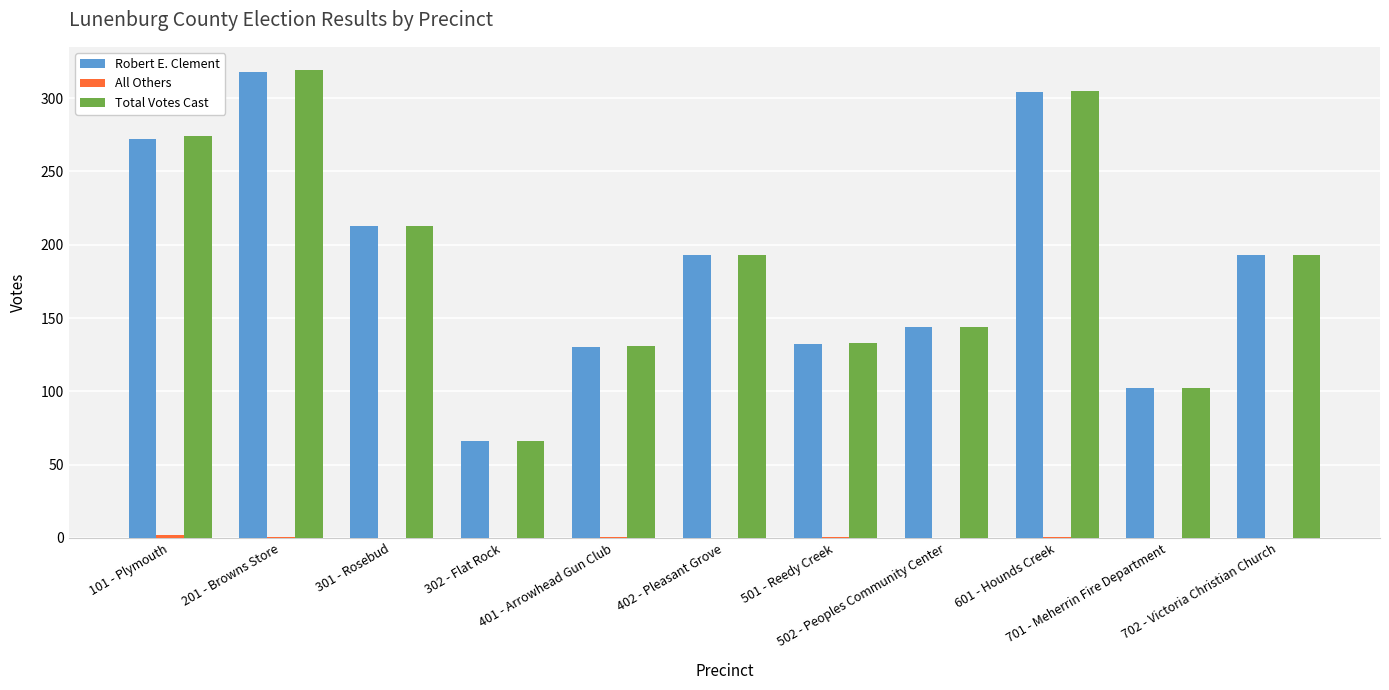

What is the maximum value for Robert E. Clement?

318